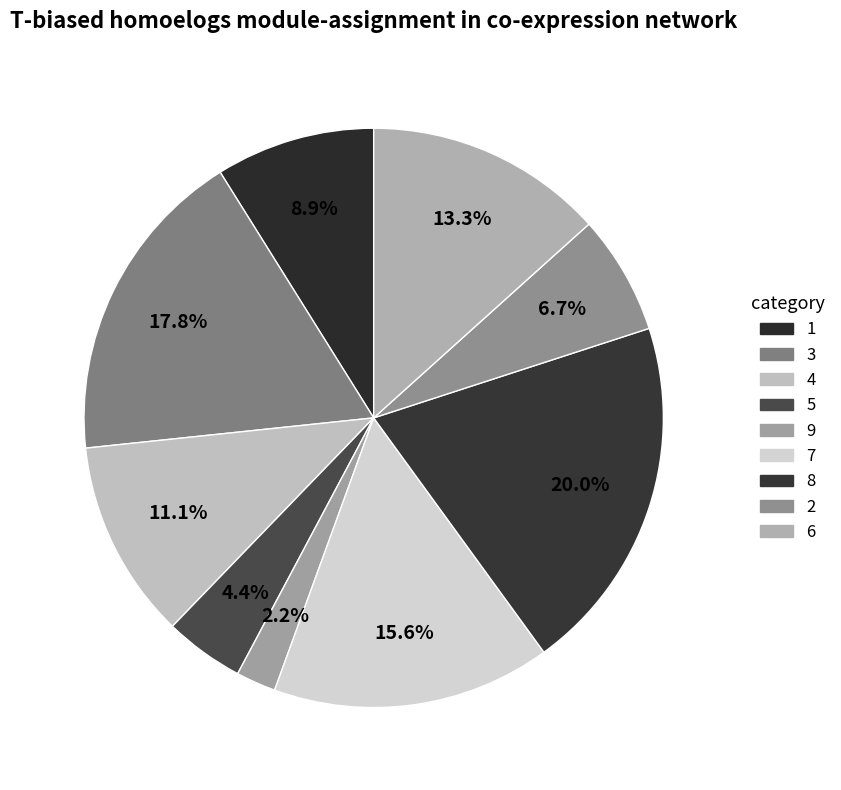

What is the largest slice in the pie chart?

8